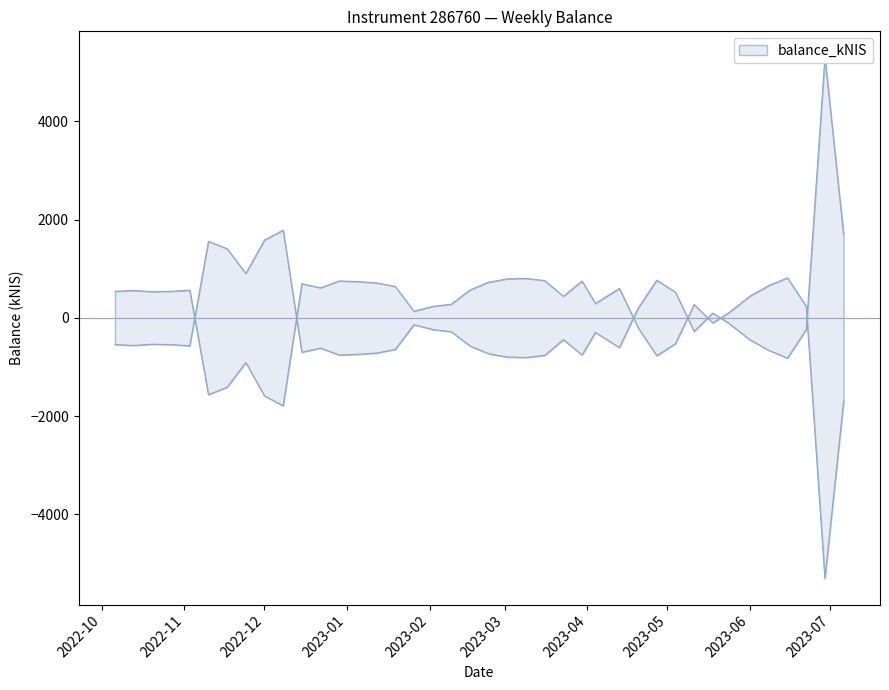

What is the label of the 4th point from the right?

2023-06-15